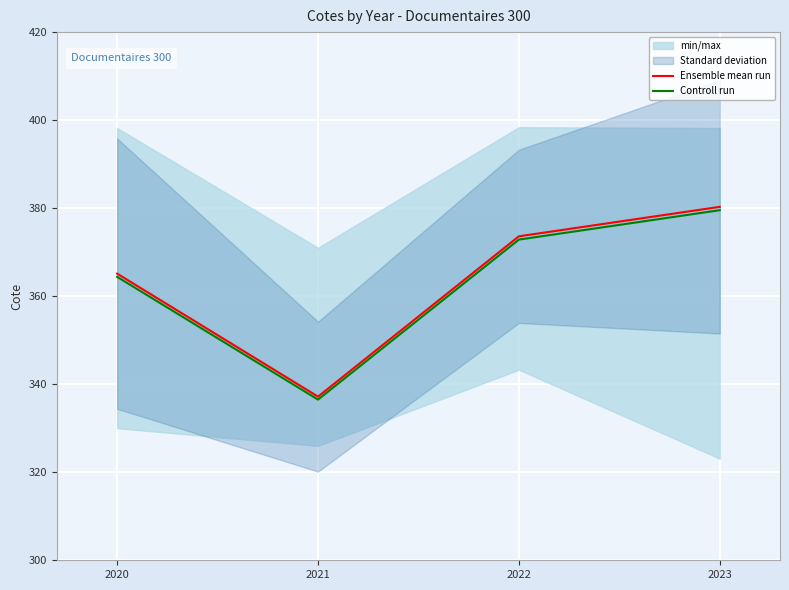

How many lines are shown in the chart?

2